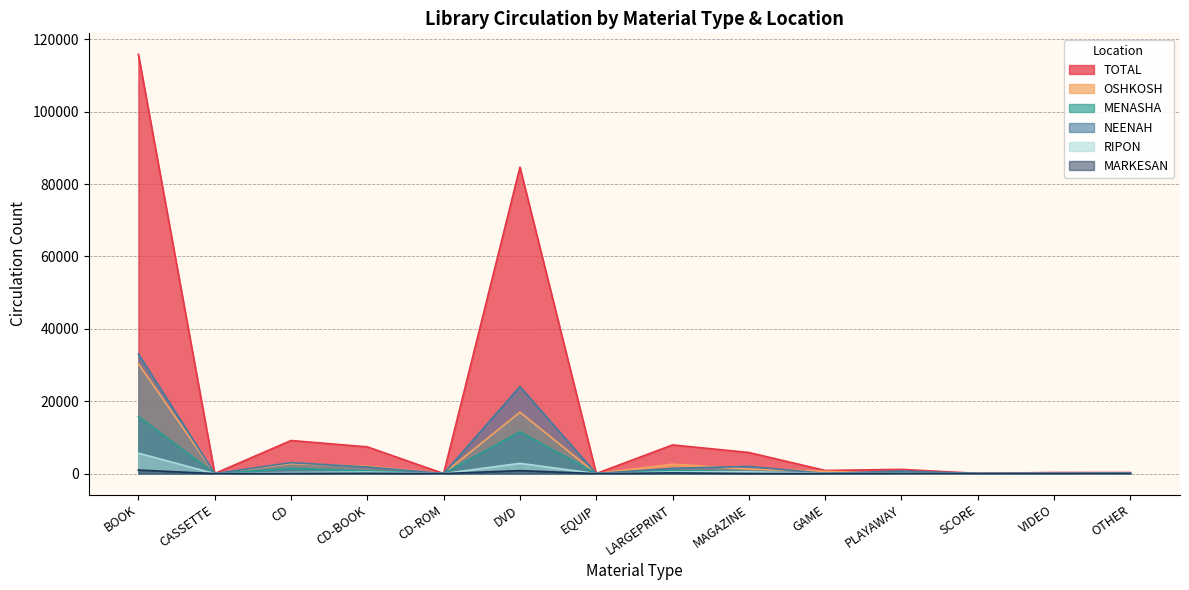

Which series has the largest total across all categories?

TOTAL